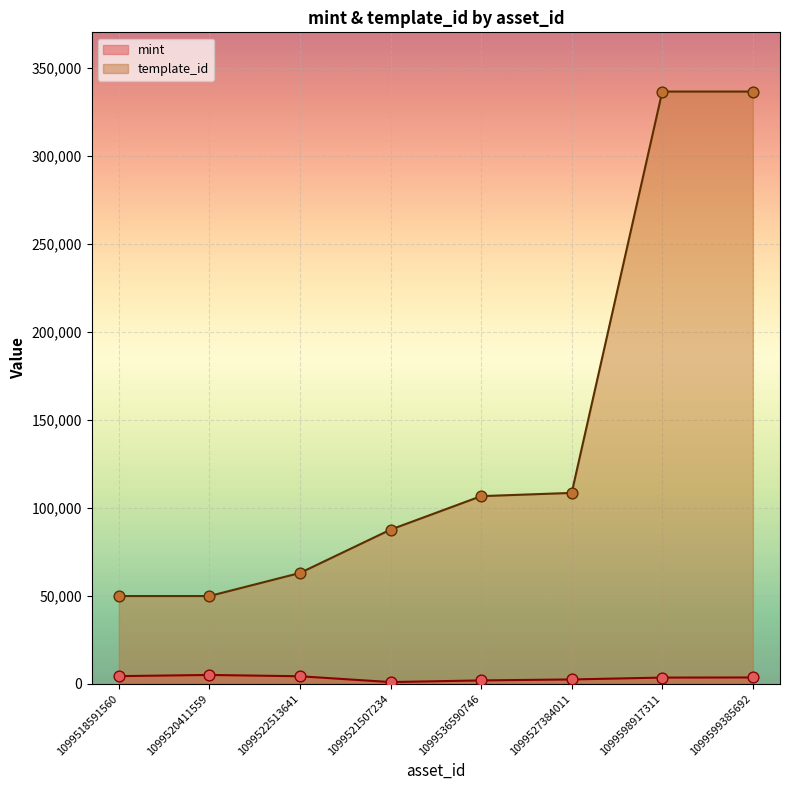

Is the value of template_id at 1099527384011 greater than the value of mint at 1099522513641?

Yes